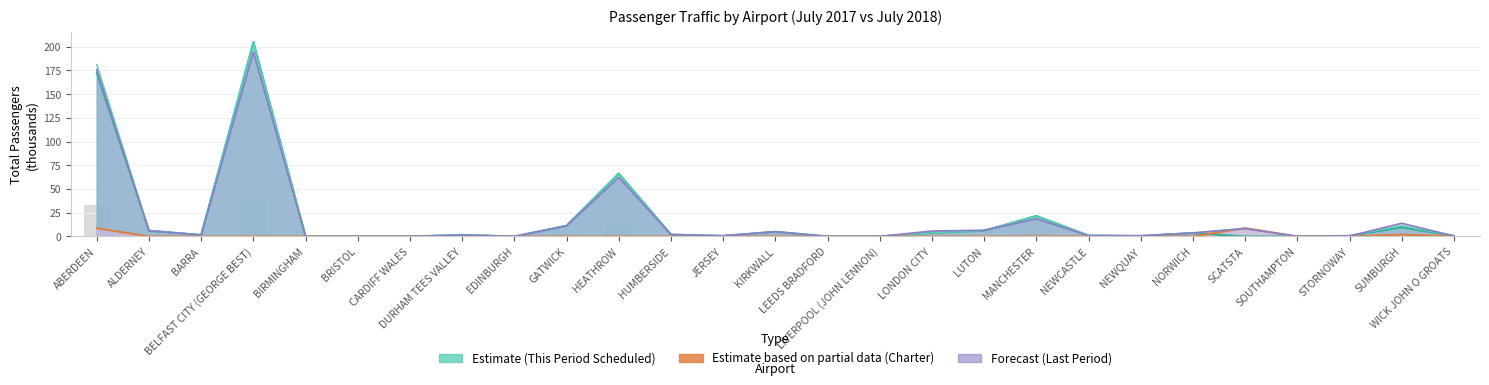

What is the total value across all series at MANCHESTER?

65.8